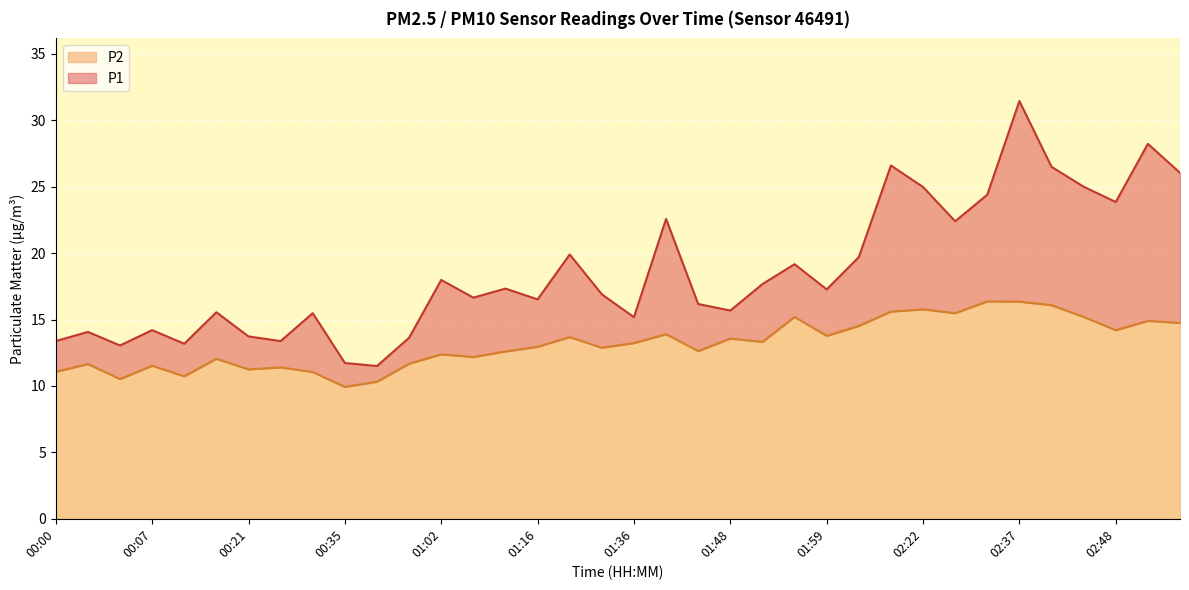

What is the spread (max minus min) of values at 00:19?

3.5